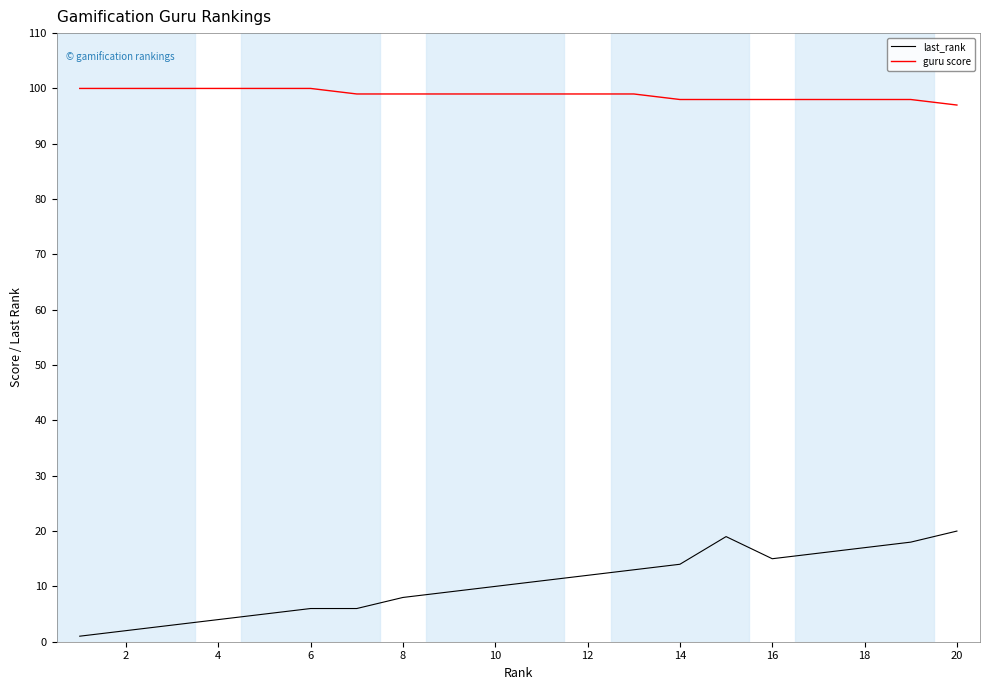

True or false: guru score and last_rank cross at least once.

False